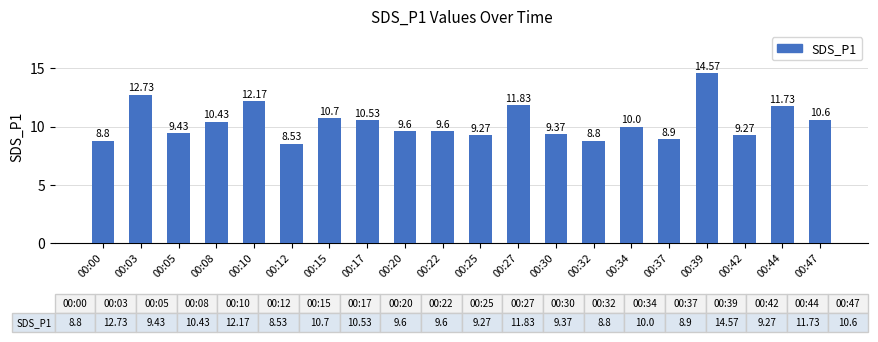

What is the change in value from 00:37 to 00:44?

+2.8